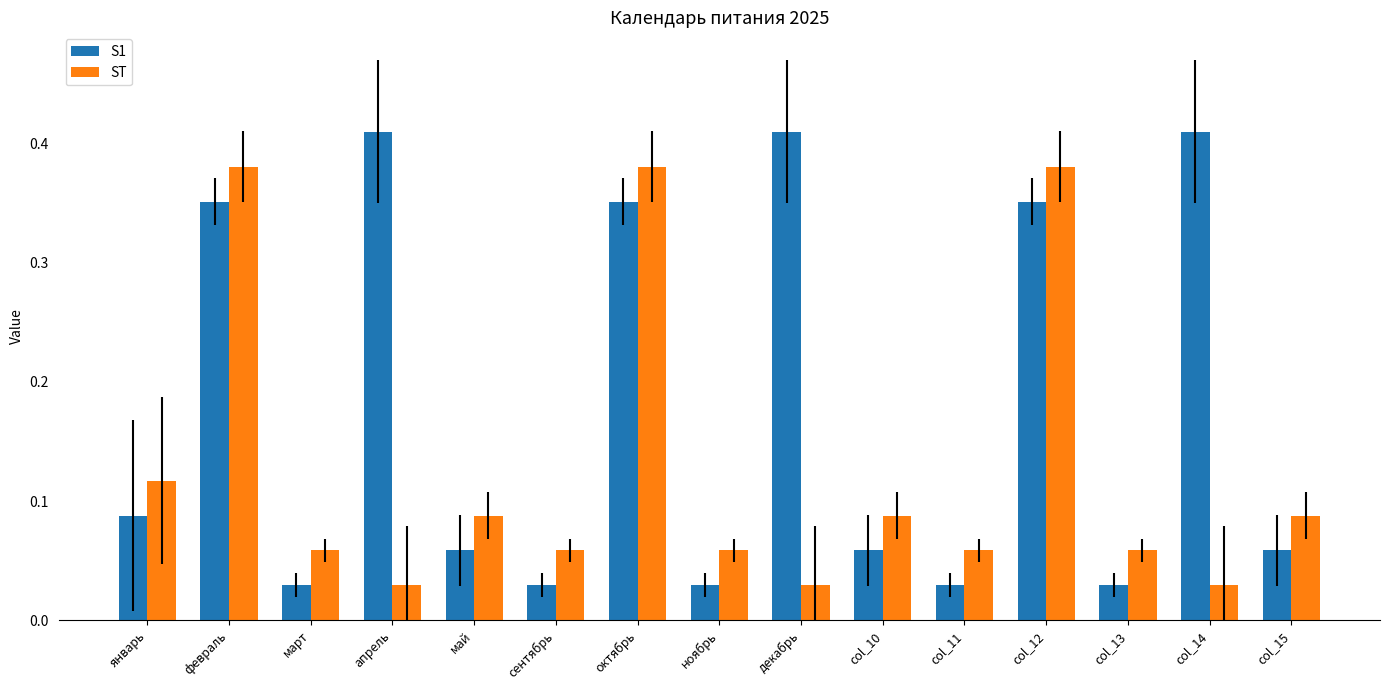

What position from the right is col_14?

2